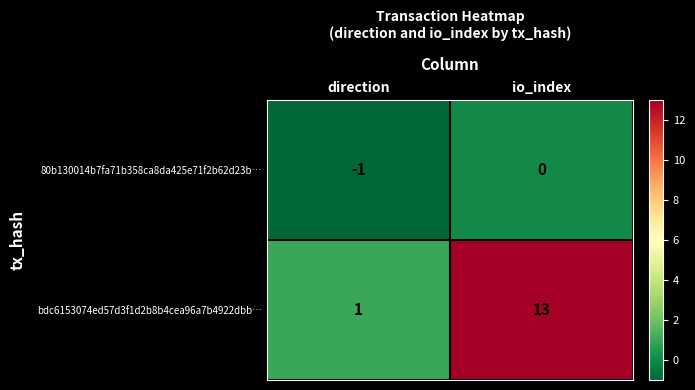

What is the difference between the bdc6153074ed57d3f1d2b8b4cea96a7b4922dbb… values at direction and io_index?

12